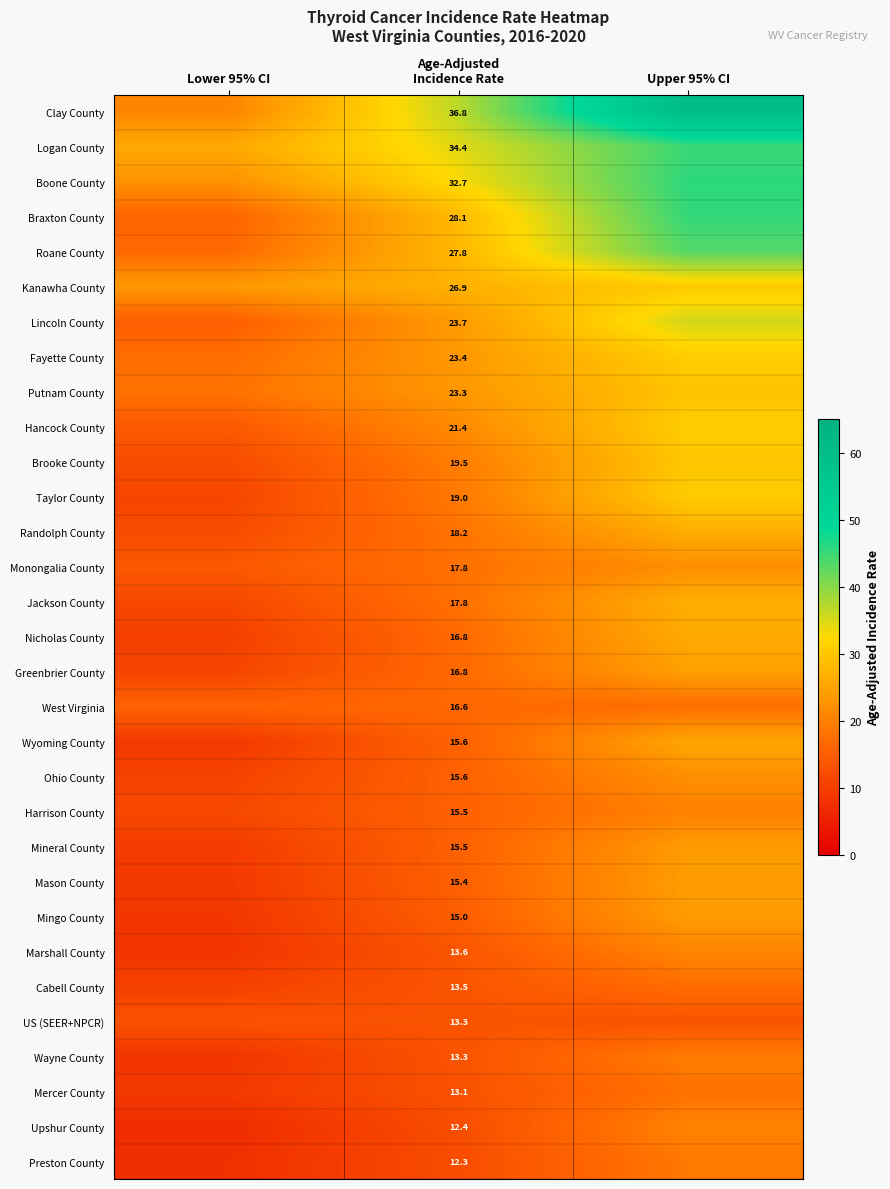

At Lower 95% CI, list the series in order from largest to smallest.

Logan County, Kanawha County, Boone County, Clay County, Putnam County, Fayette County, Roane County, Braxton County, West Virginia, Lincoln County, Hancock County, Monongalia County, US (SEER+NPCR), Brooke County, Randolph County, Harrison County, Jackson County, Taylor County, Greenbrier County, Ohio County, Cabell County, Nicholas County, Mineral County, Mason County, Mercer County, Wyoming County, Mingo County, Wayne County, Marshall County, Preston County, Upshur County